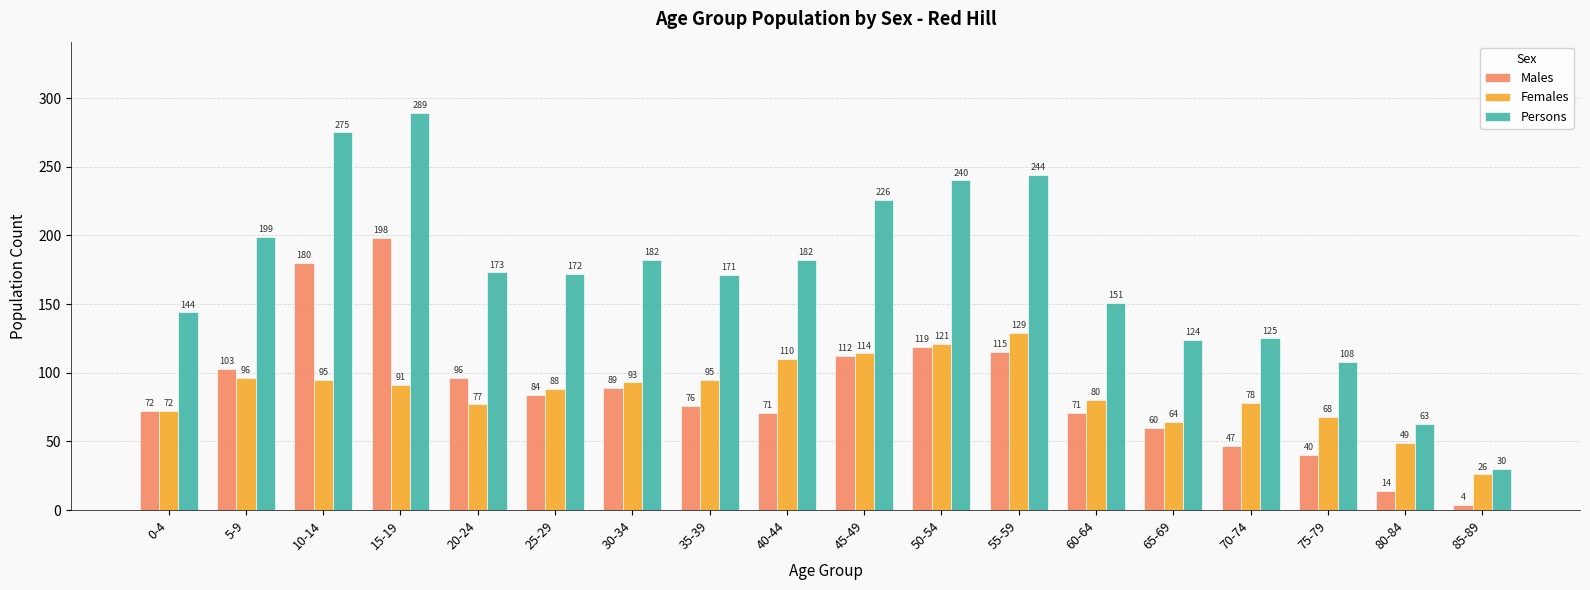

What is the spread (max minus min) of values at 60-64?

80